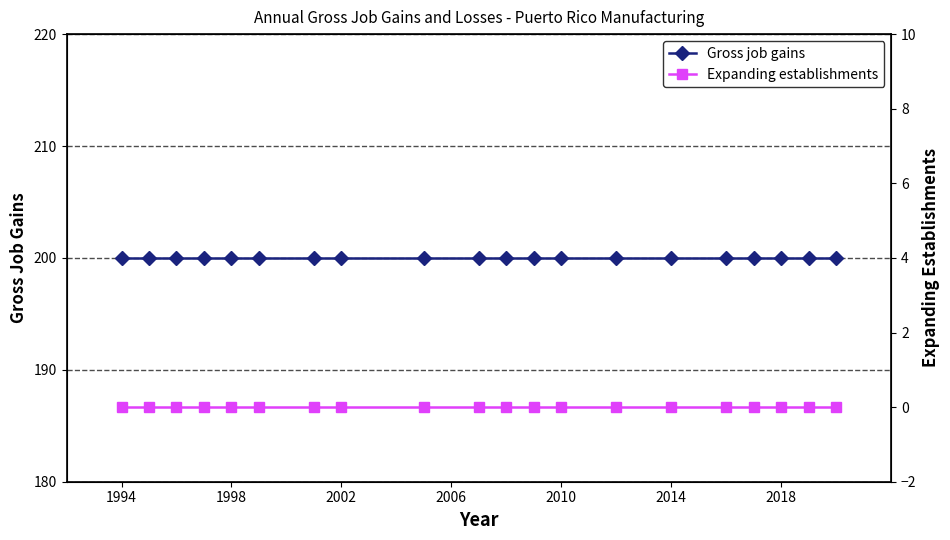

Is the value of Gross job gains at 18 greater than the value of Expanding establishments at 2002?

Yes